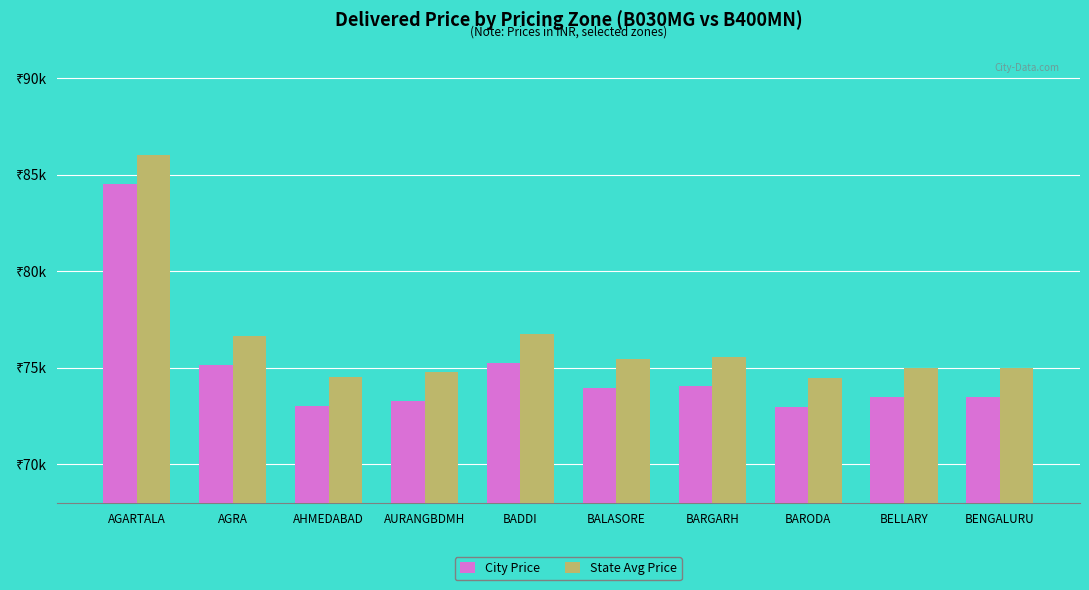

What are all the series names shown in the legend?

City Price, State Avg Price